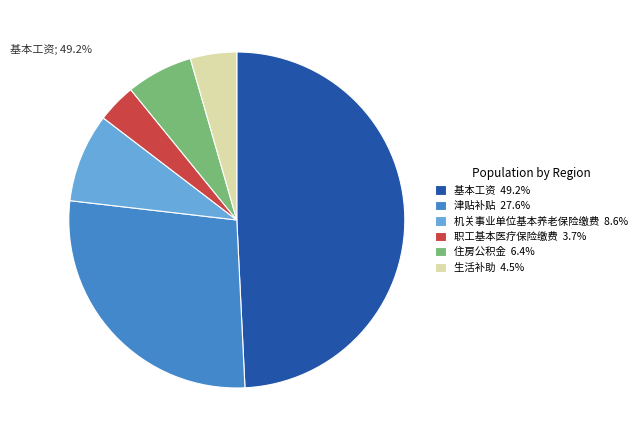

Combined, do 住房公积金 6.4% and 生活补助 4.5% account for over 50%?

No